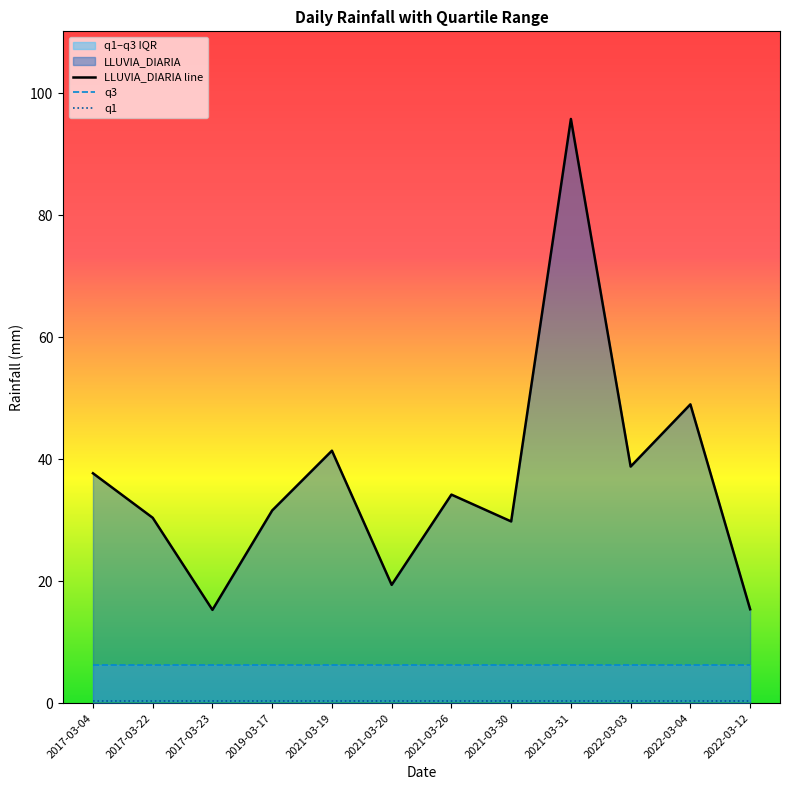

True or false: LLUVIA_DIARIA line and q1 cross at least once.

False